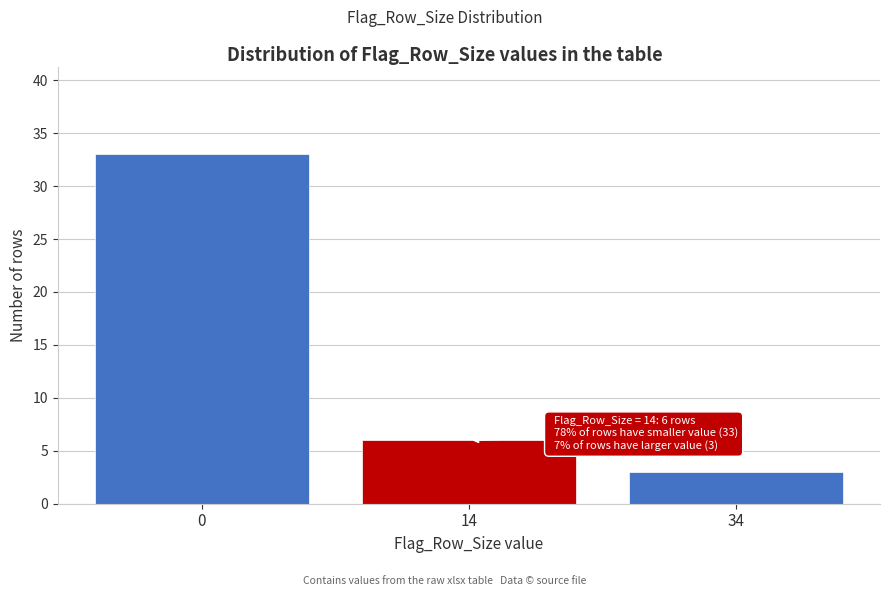

Reading left to right, extract all data points from this chart.

33	6	3